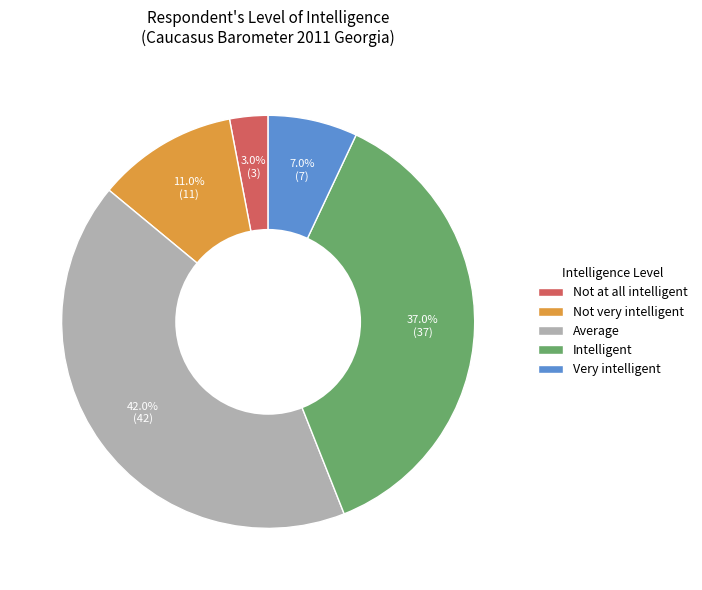

How many segments does this pie chart have?

5